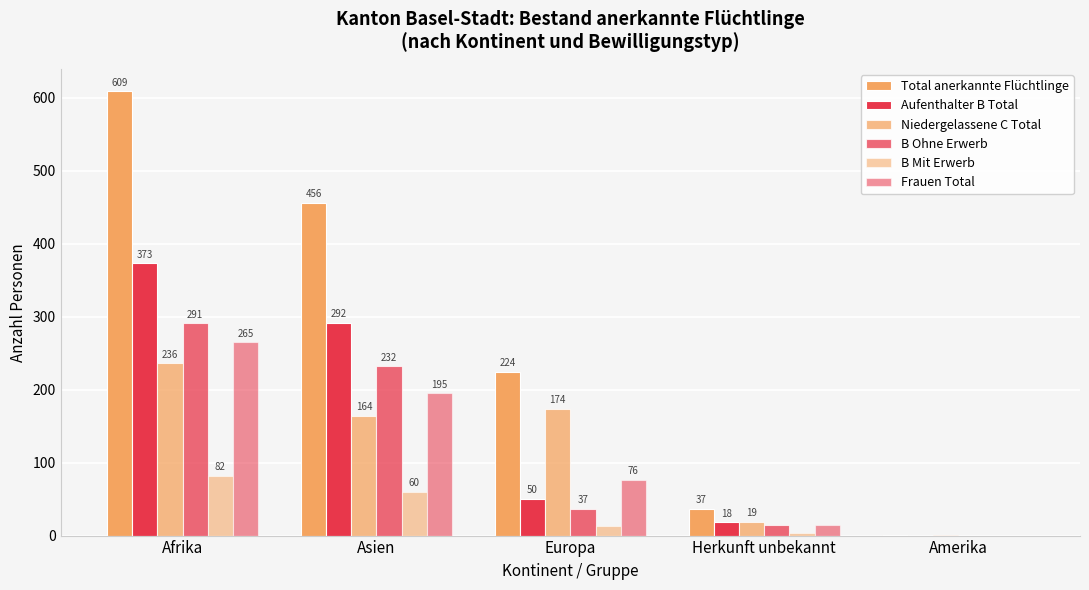

What is the sum of all Frauen Total values?

550